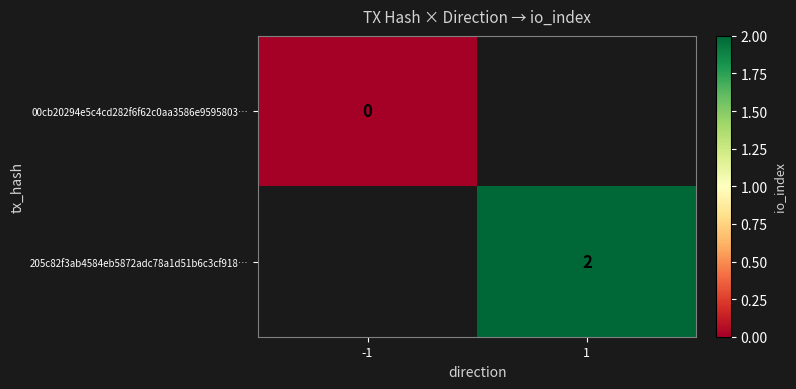

The 205c82f3ab4584eb5872adc78a1d51b6c3cf918… series shows 1 at 1. True or false?

False